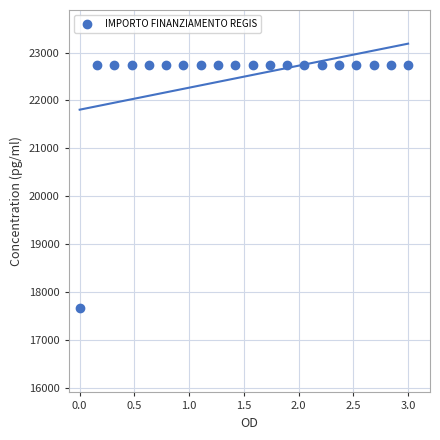

What is the range of X values (max minus min)?

3.0